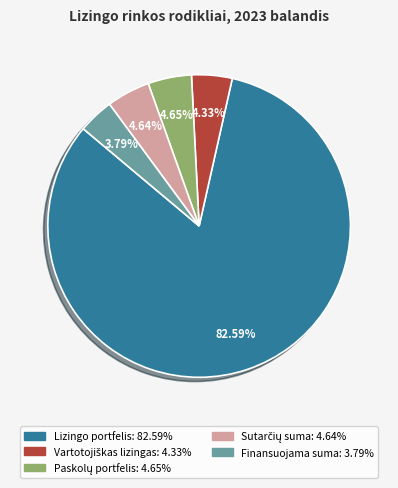

Is there a majority slice in this chart?

Yes